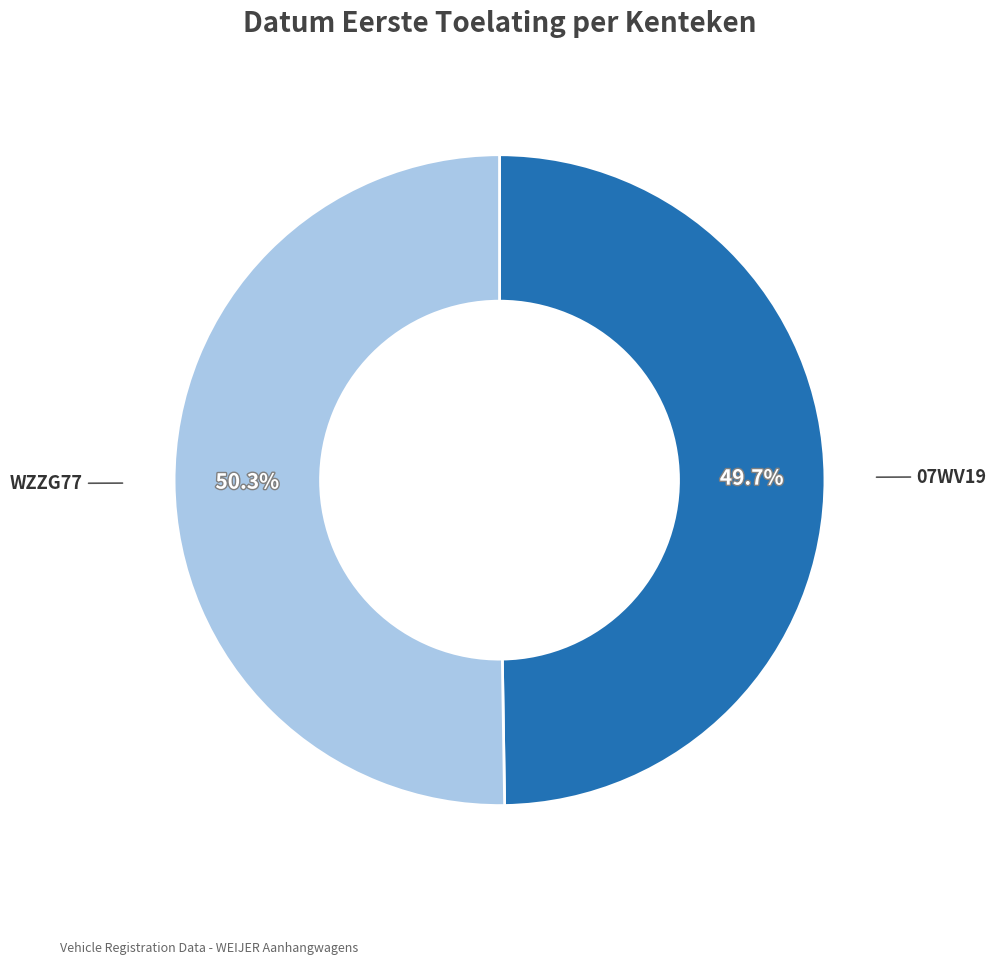

Does any single category account for the majority?

Yes